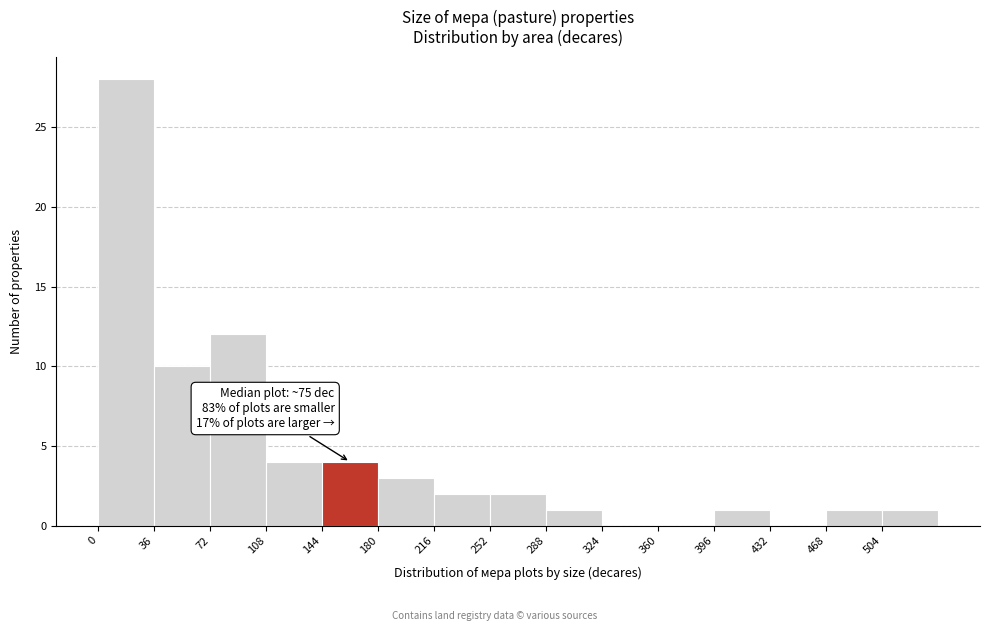

Which range on the x-axis has the tallest bar?

0 to 36